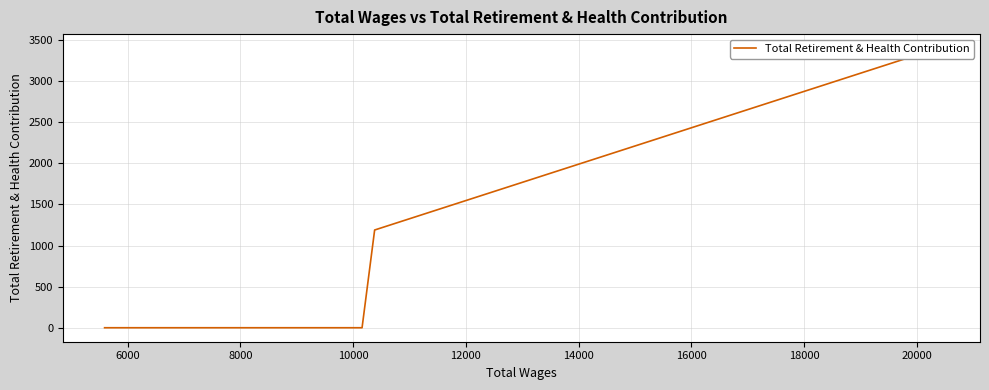

How many series are shown in this chart?

1